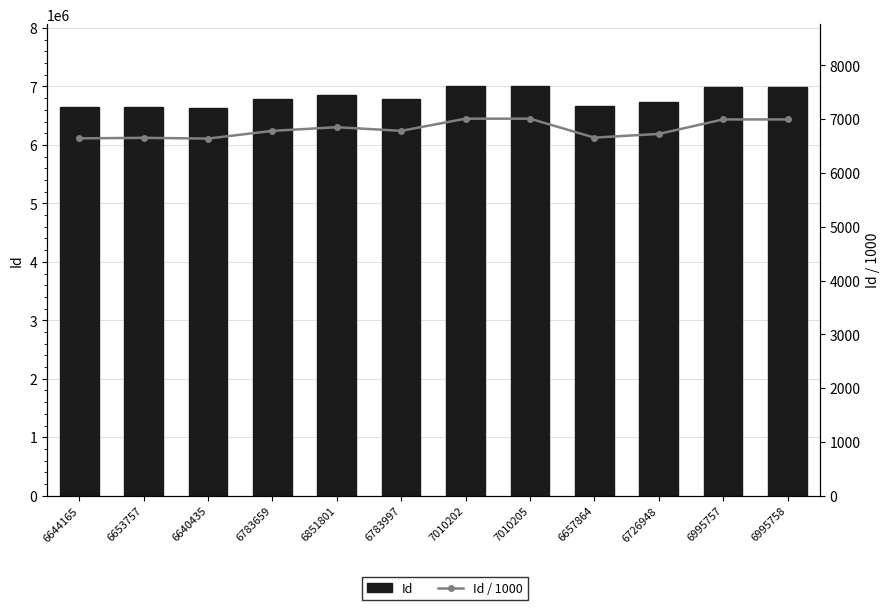

Rank the categories by Id / 1000 value from lowest to highest.

6640435, 6644165, 6653757, 6657864, 6726948, 6783659, 6783997, 6851801, 6995757, 6995758, 7010202, 7010205